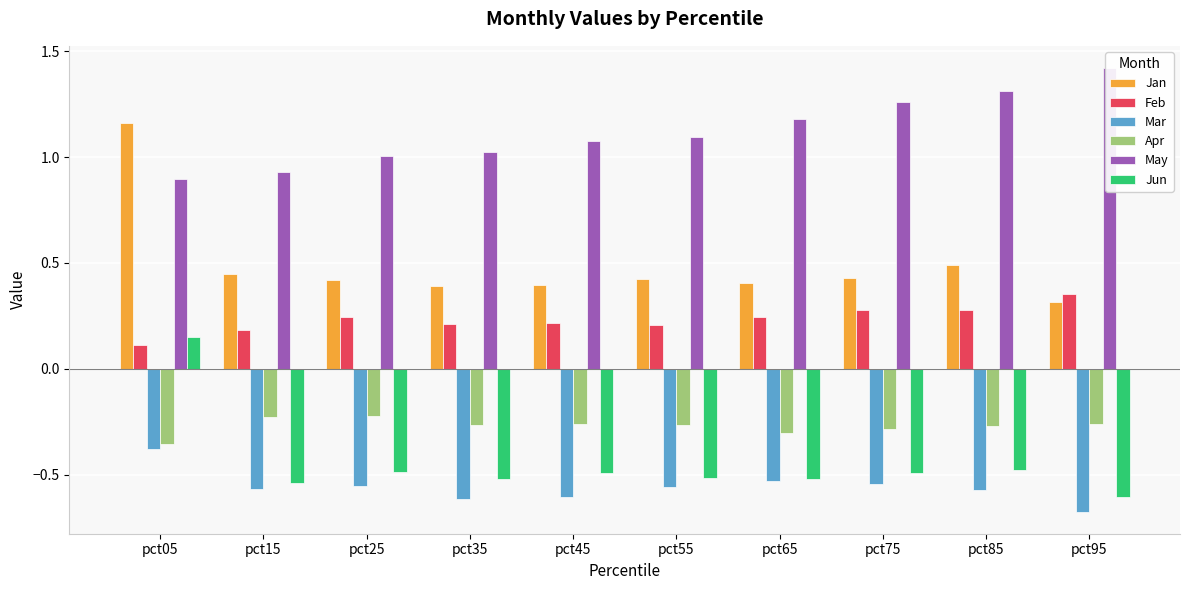

At which label is Apr closest to 0?

pct25